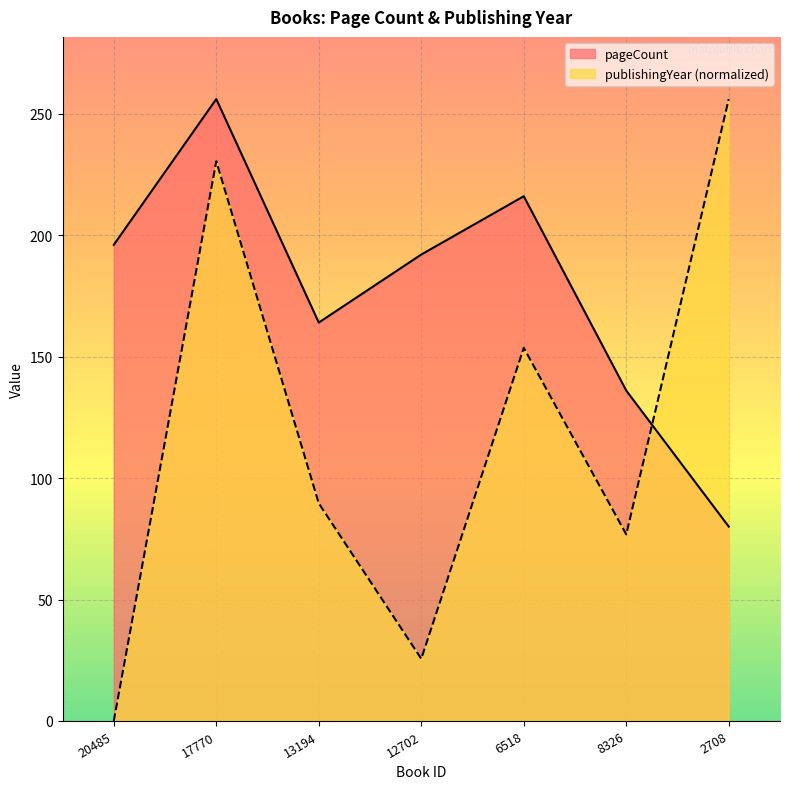

Is it true that publishingYear equals 0.0 at 20485?

True